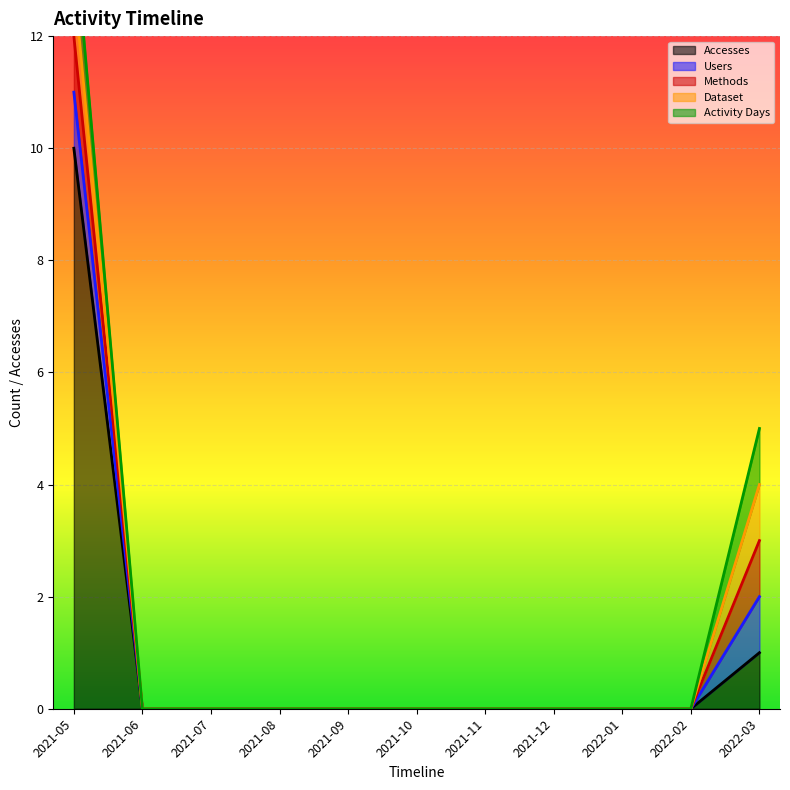

Is it true that Accesses equals 10 at 2021-05?

True